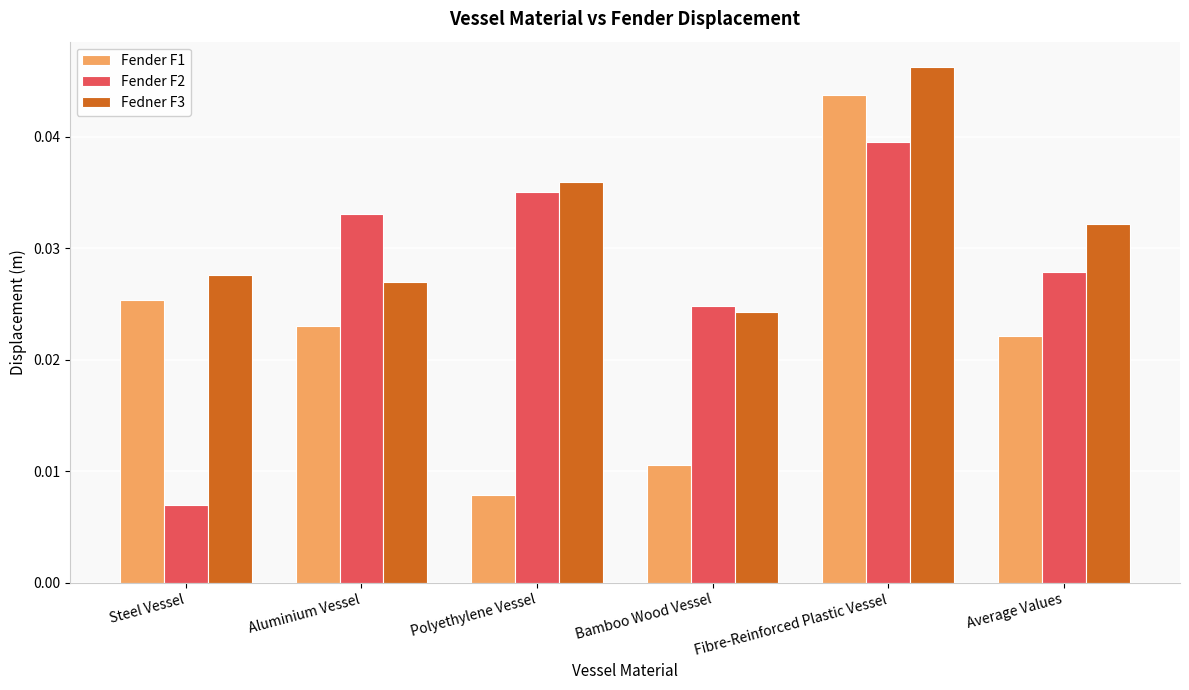

The Fender F2 series shows 0.1 at Fibre-Reinforced Plastic Vessel. True or false?

False